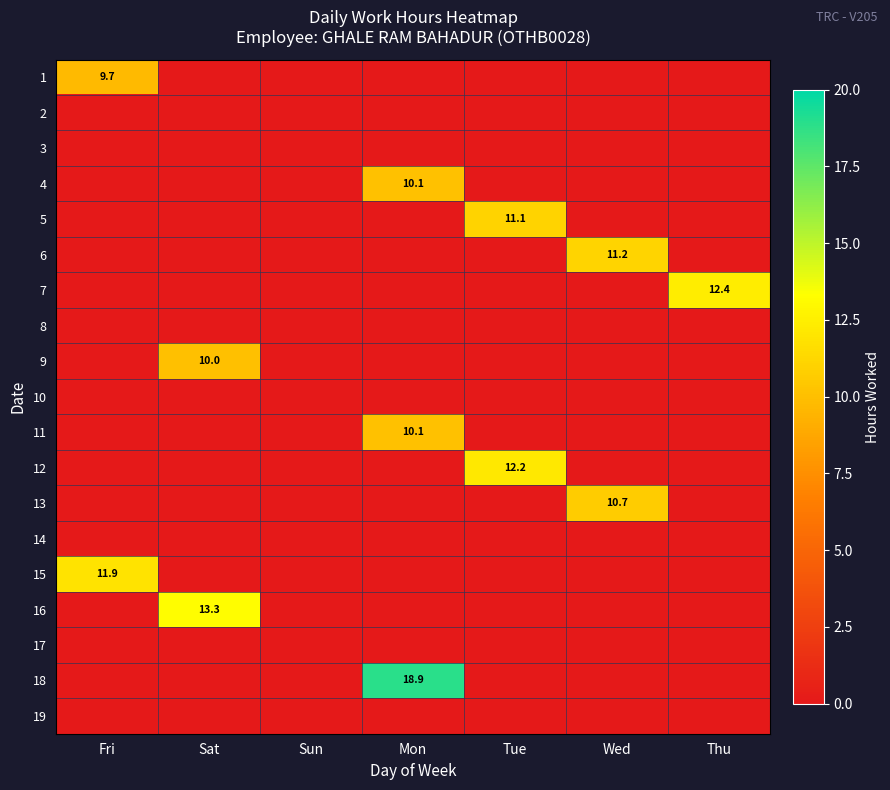

Which has a higher value, Tue or Wed?

Tue